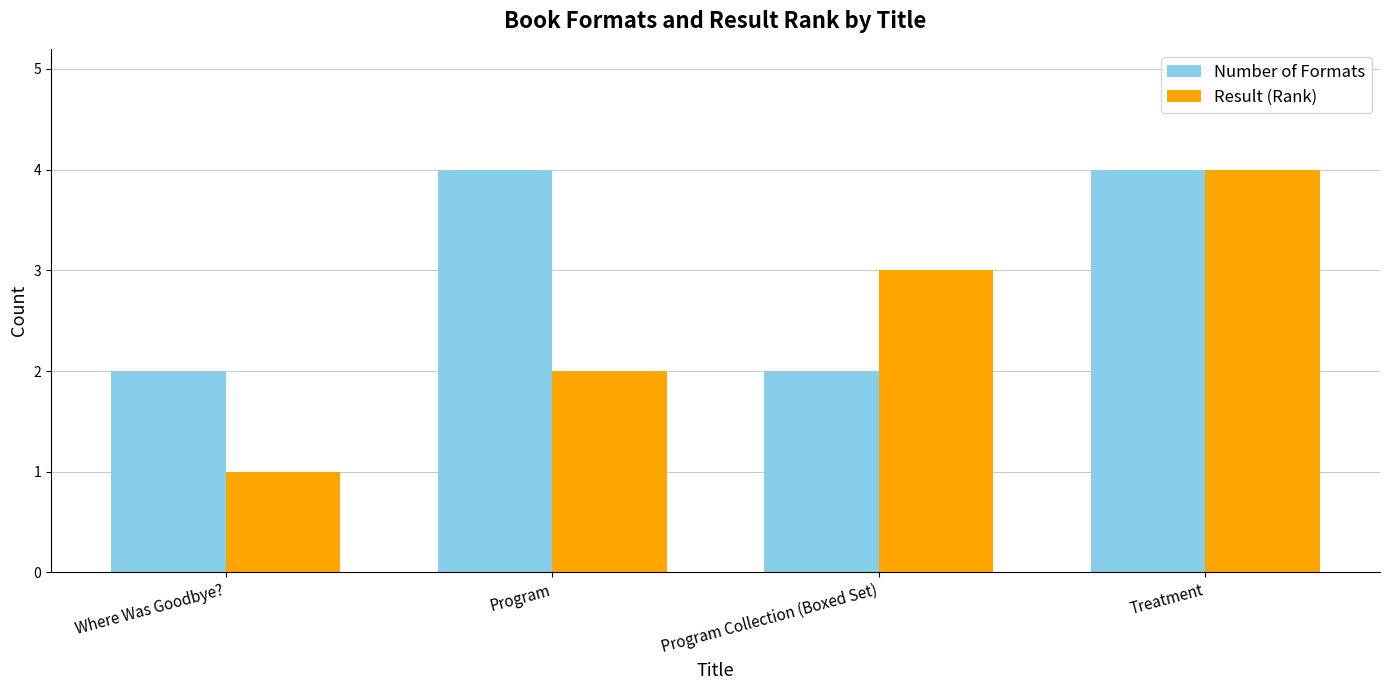

List the series in order of their overall mean, highest first.

Number of Formats, Result (Rank)